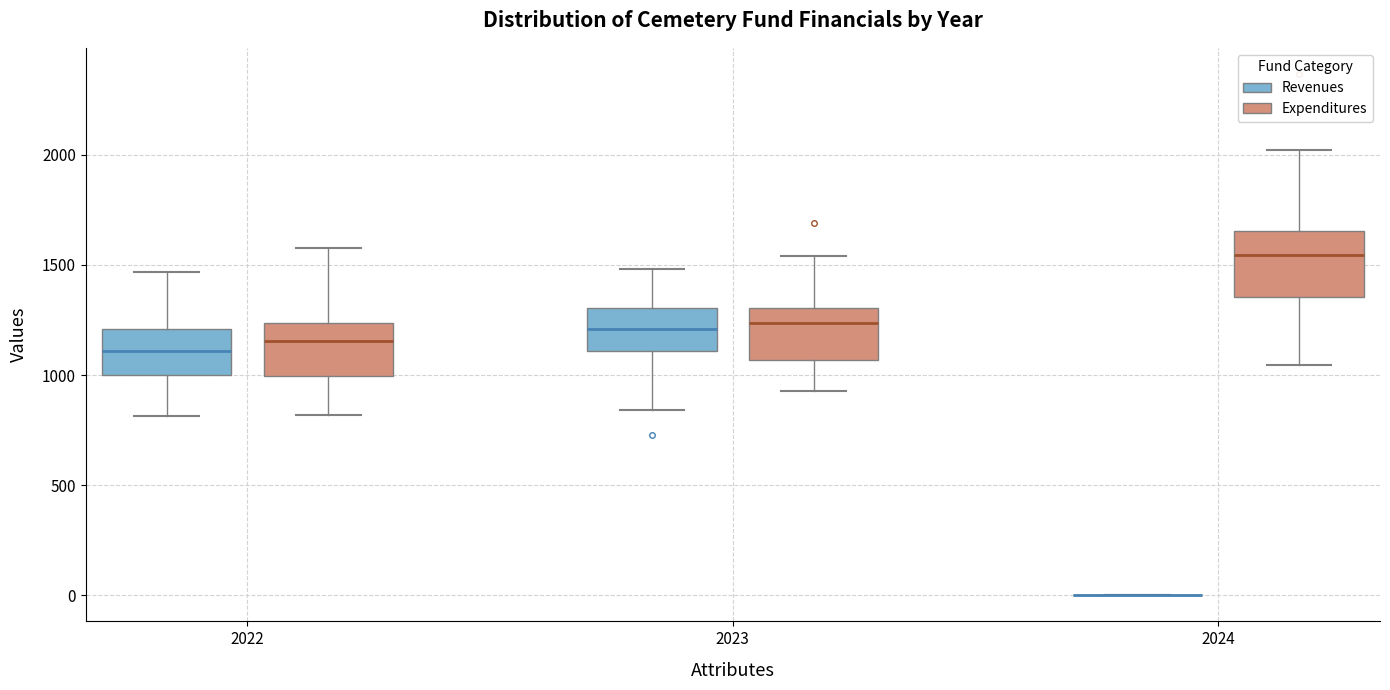

Which box is the tallest, from its lower edge to its upper edge?

2024 (Expenditures)